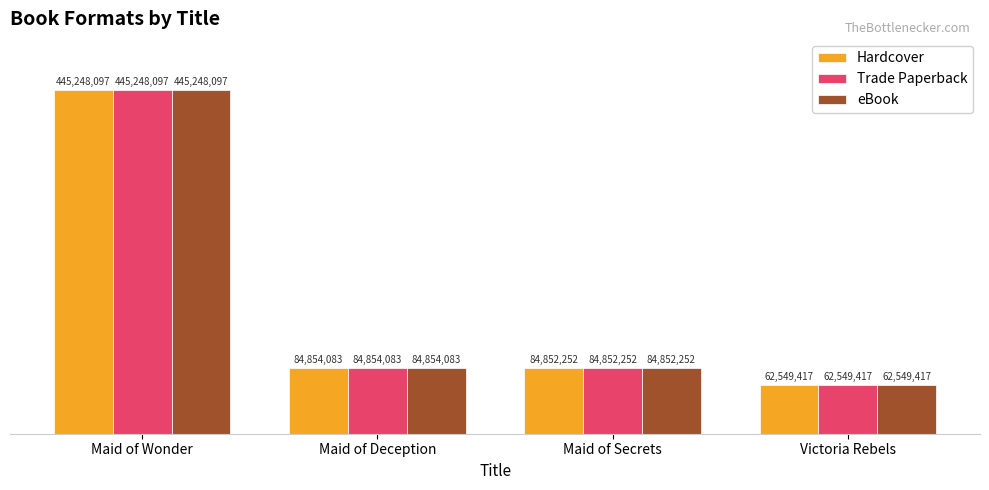

What are all the series names shown in the legend?

Hardcover, Trade Paperback, eBook